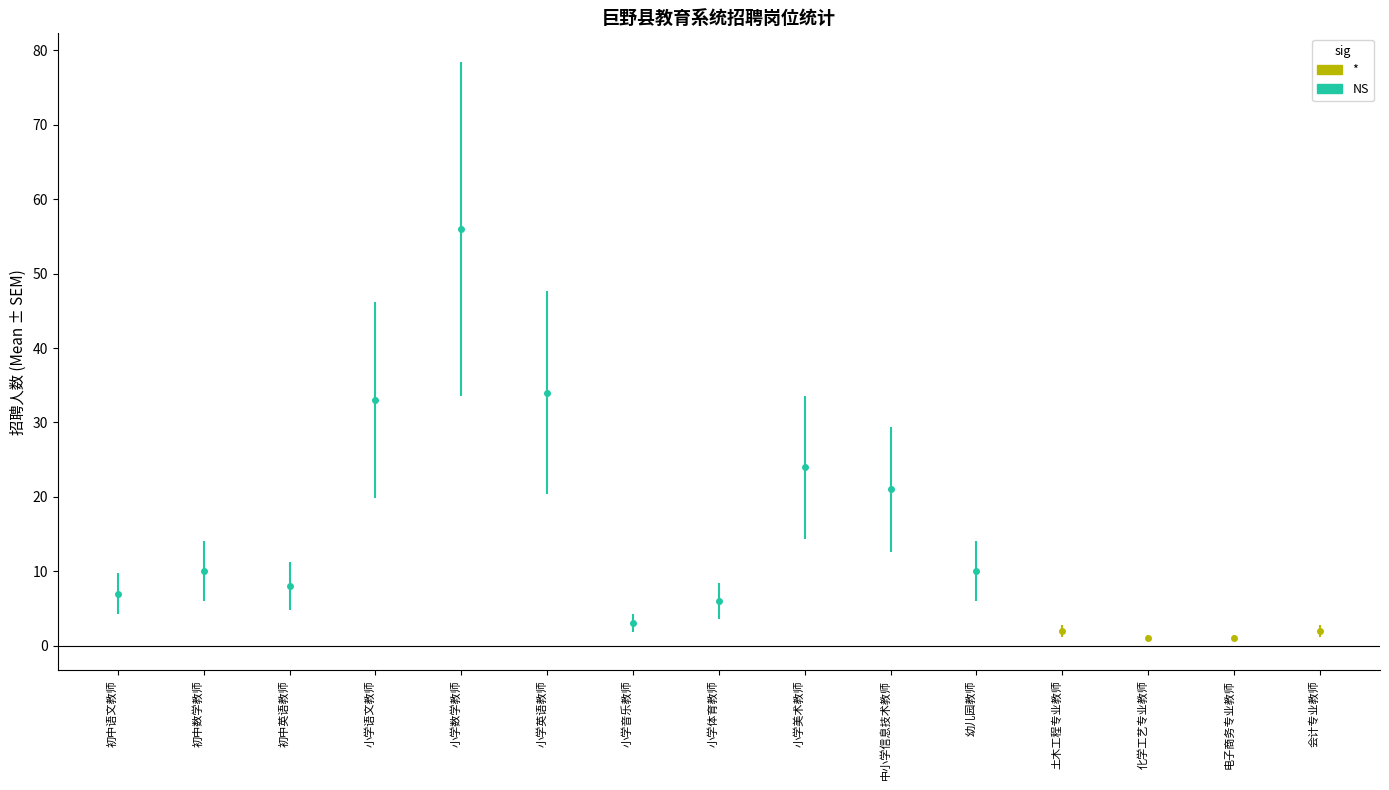

Reading left to right, extract all data points from this chart.

counts=7	1=10	2=8	3=33	4=56	5=34	6=3	7=6	8=24	9=21	10=10	11=2	12=1	13=1	14=2